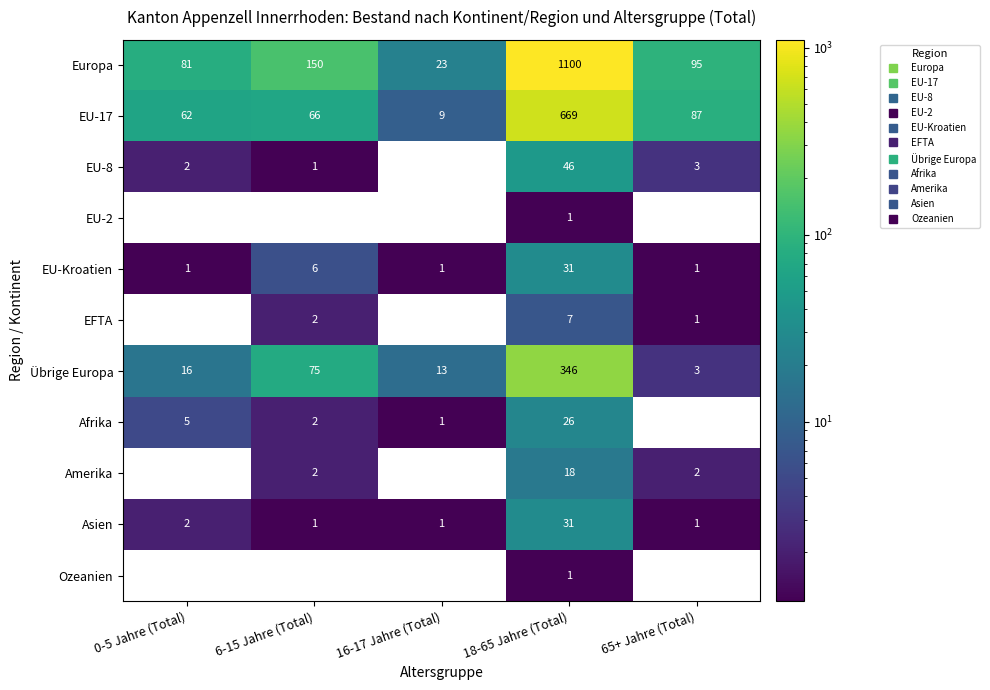

At which category is the sum across all series the highest?

18-65 Jahre (Total)